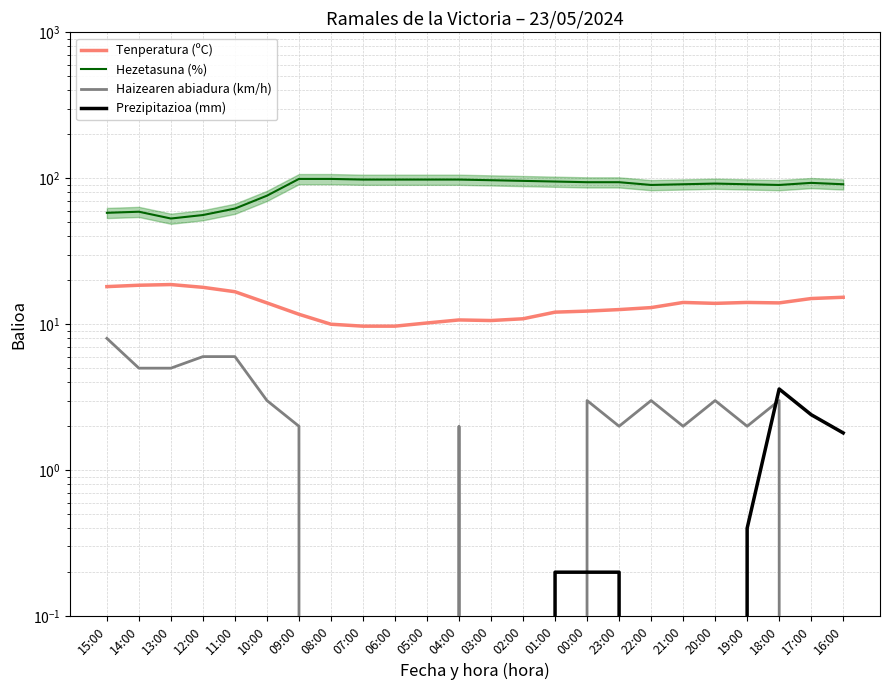

Which has a higher value, 12:00 or 07:00?

12:00